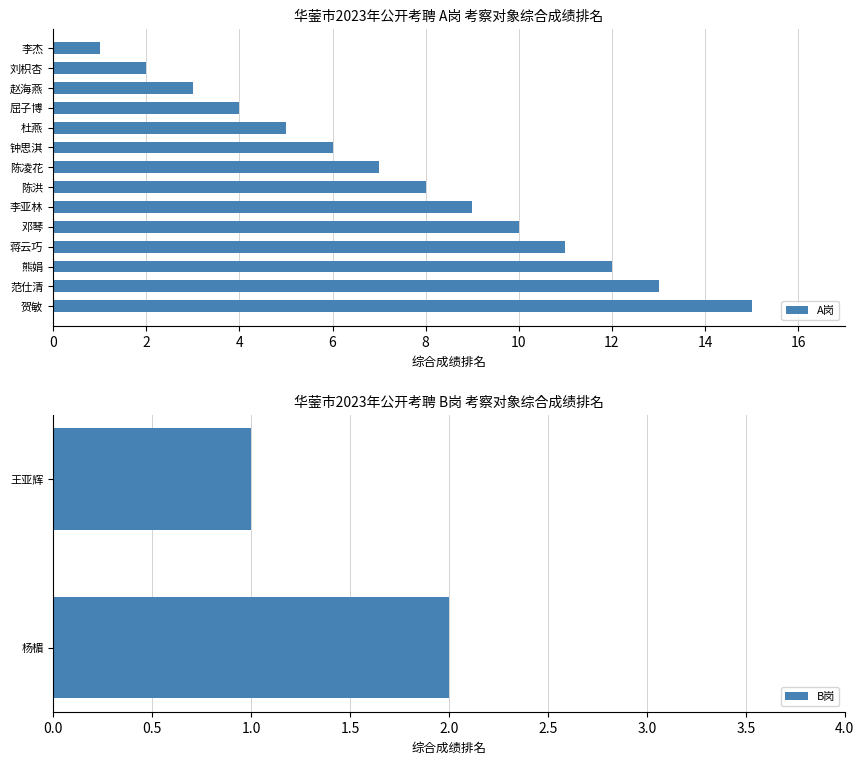

Are the bars grouped side by side (vs. stacked)?

No